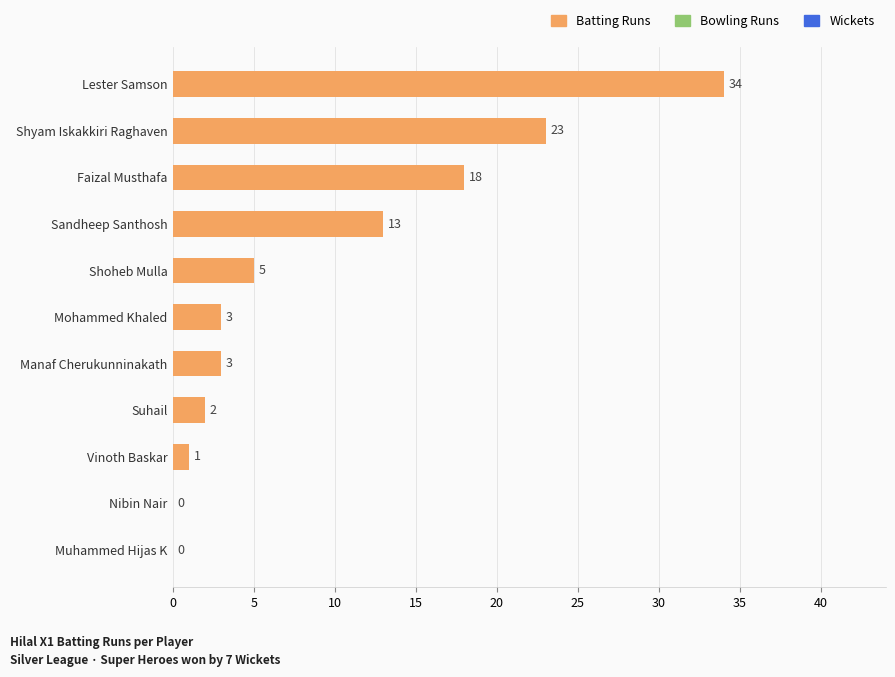

Is it true that the value at Sandheep Santhosh is 13?

True